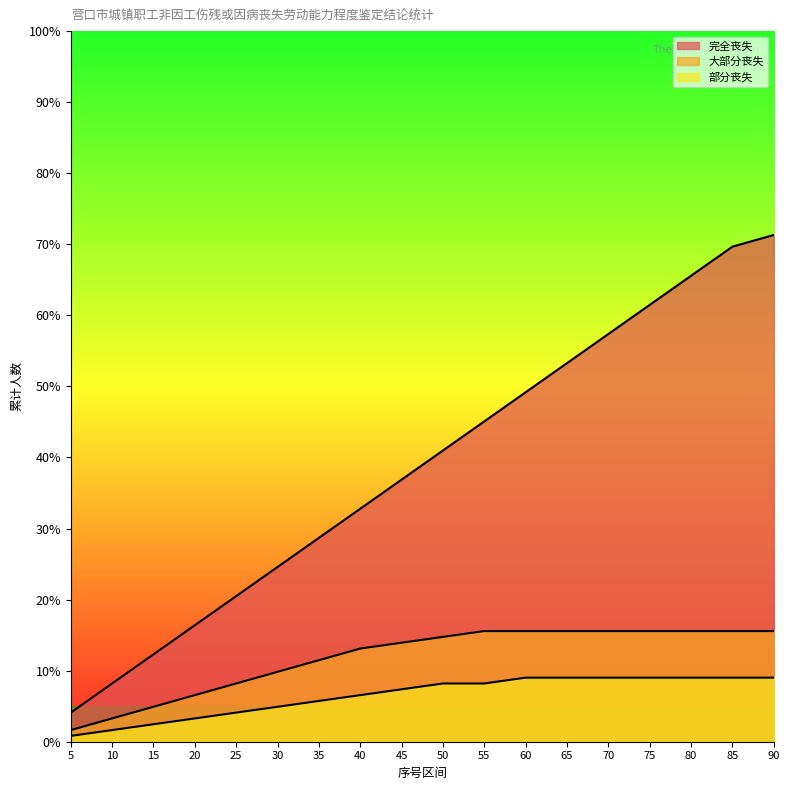

Reading left to right, transcribe all the data shown in this chart.

完全丧失: 4.1	8.2	12.3	16.4	20.5	24.6	28.7	32.8	36.9	41.0	45.1	49.2	53.3	57.4	61.5	65.6	69.7	71.3
大部分丧失: 1.6	3.3	4.9	6.6	8.2	9.8	11.5	13.1	13.9	14.8	15.6	15.6	15.6	15.6	15.6	15.6	15.6	15.6
部分丧失: 0.8	1.6	2.5	3.3	4.1	4.9	5.7	6.6	7.4	8.2	8.2	9.0	9.0	9.0	9.0	9.0	9.0	9.0